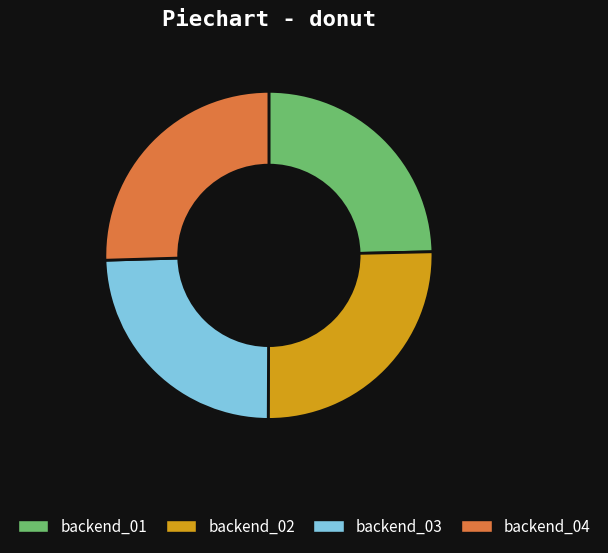

The backend_01 slice represents 25% of the pie. True or false?

True